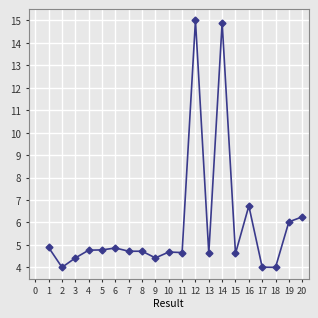

What is the smallest value displayed?

4.0